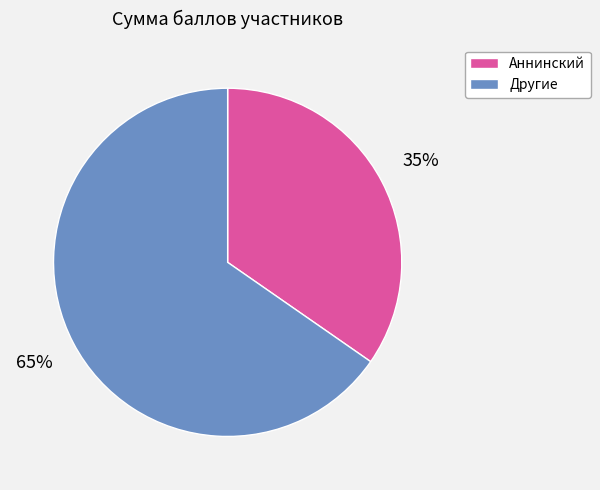

To the nearest percent, what is the average slice percentage?

50%